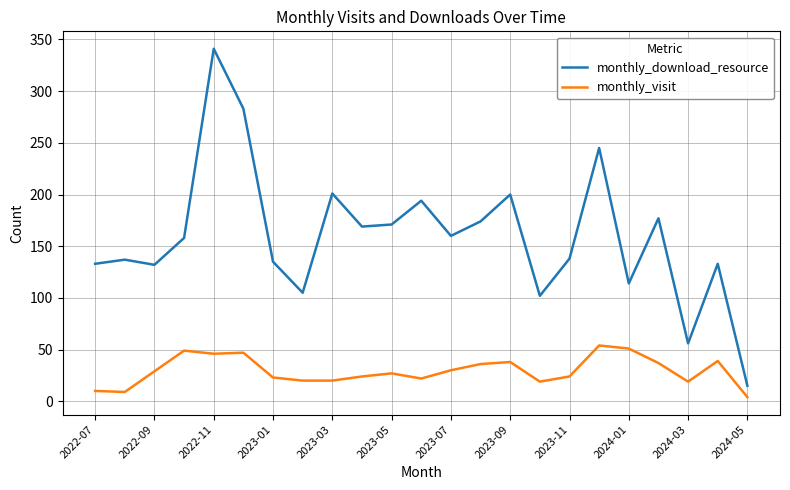

True or false: monthly_visit and monthly_download_resource intersect in this chart.

False